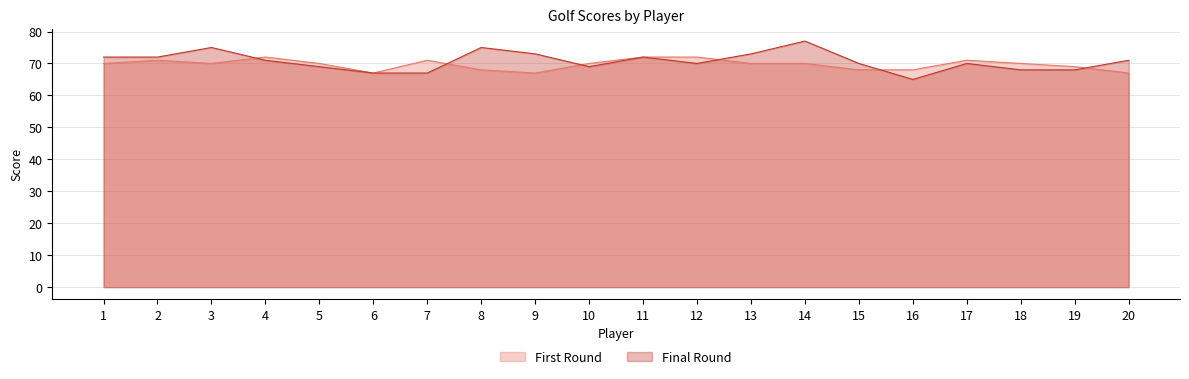

What is the value of the Final Round point at the 16th from the left?

65